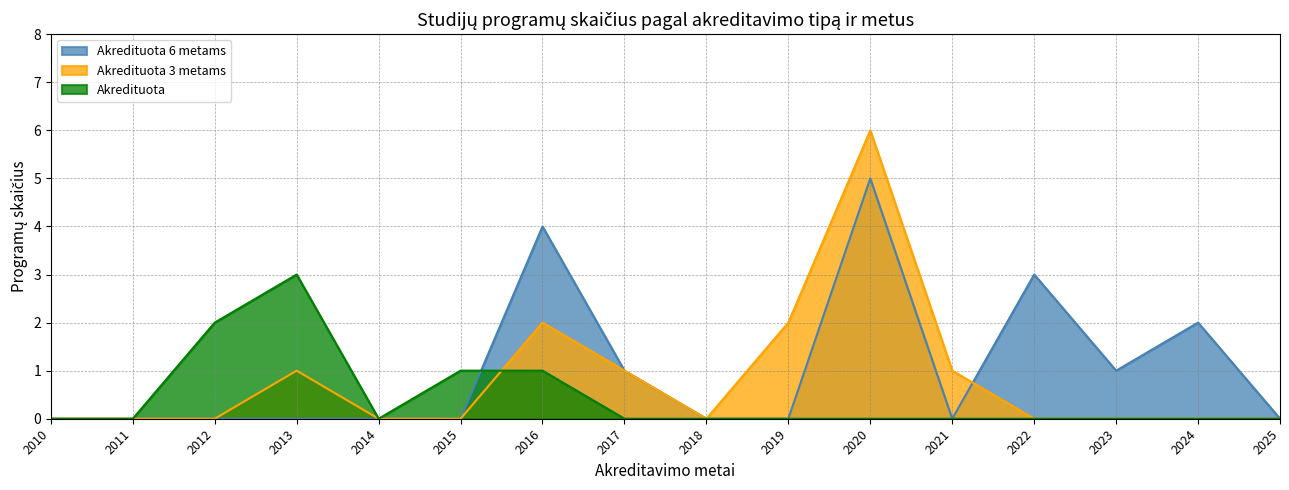

Which series has the largest total across all categories?

Akredituota 6 metams